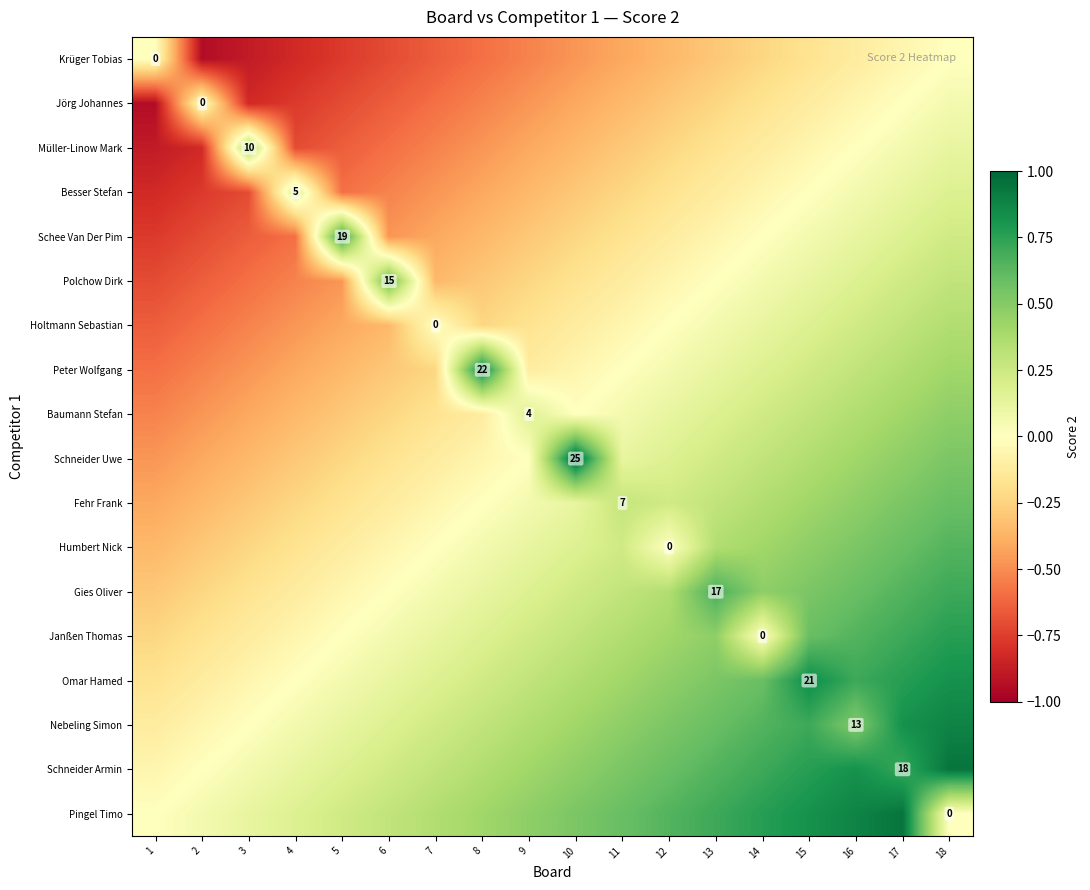

At 13, list the series in order from largest to smallest.

Pingel Timo, Gies Oliver, Schneider Armin, Nebeling Simon, Omar Hamed, Janßen Thomas, Humbert Nick, Fehr Frank, Schneider Uwe, Baumann Stefan, Peter Wolfgang, Holtmann Sebastian, Polchow Dirk, Schee Van Der Pim, Besser Stefan, Müller-Linow Mark, Jörg Johannes, Krüger Tobias